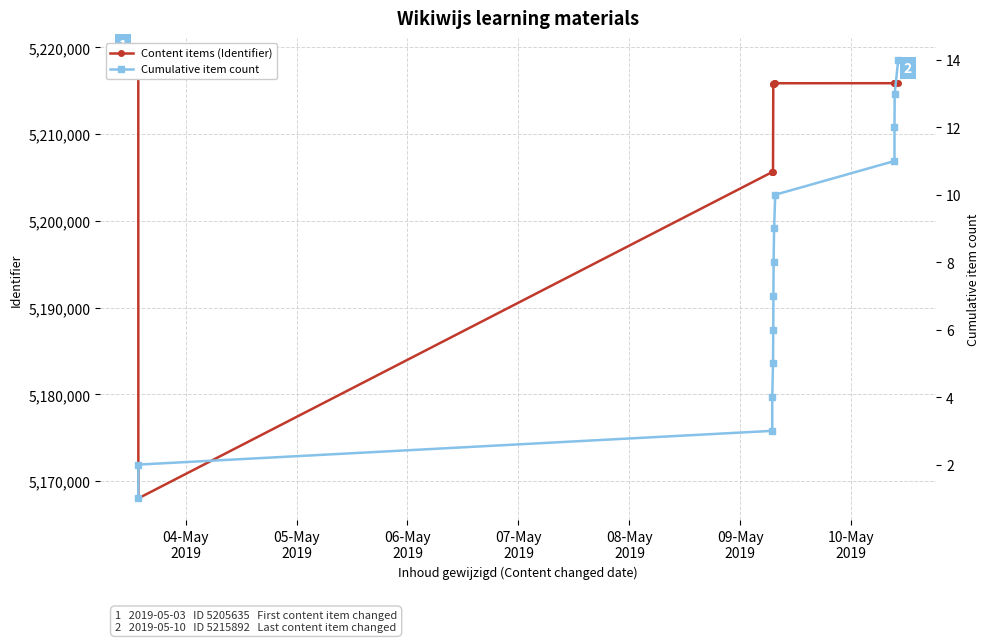

True or false: Content items (Identifier) has a value of 5215799 at 10-May
2019.

True